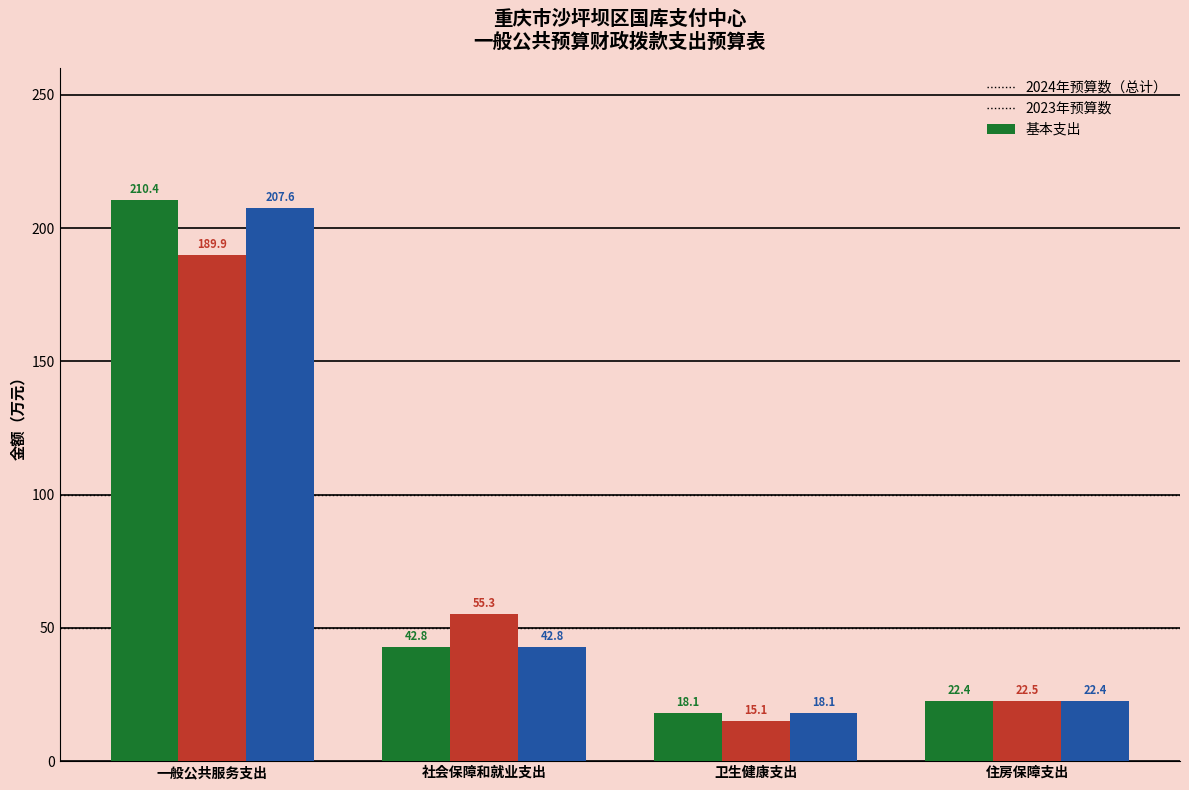

Is it true that 基本支出 equals 5.0 at 住房保障支出?

False